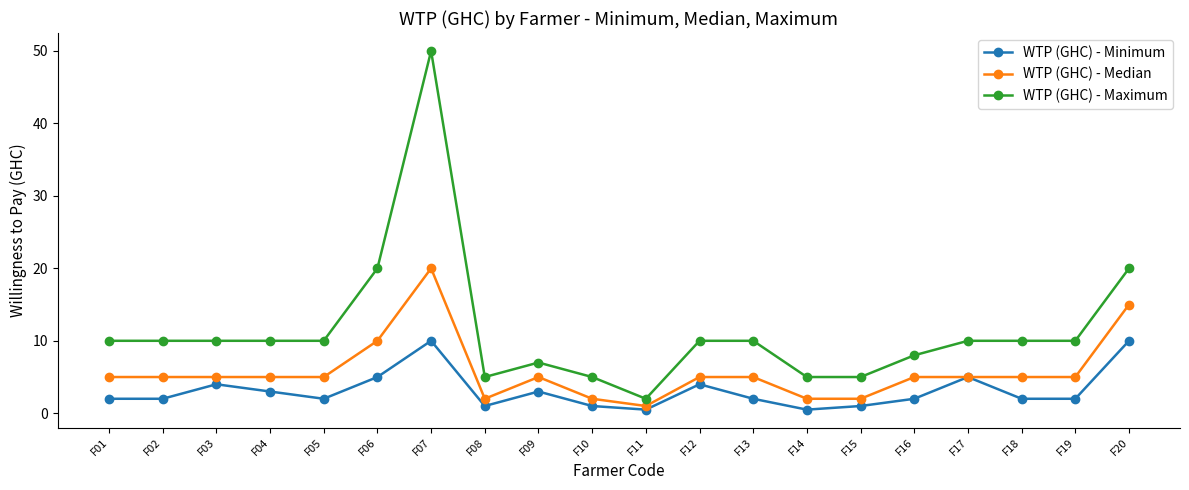

Which series has the largest range (max minus min)?

WTP (GHC) - Maximum